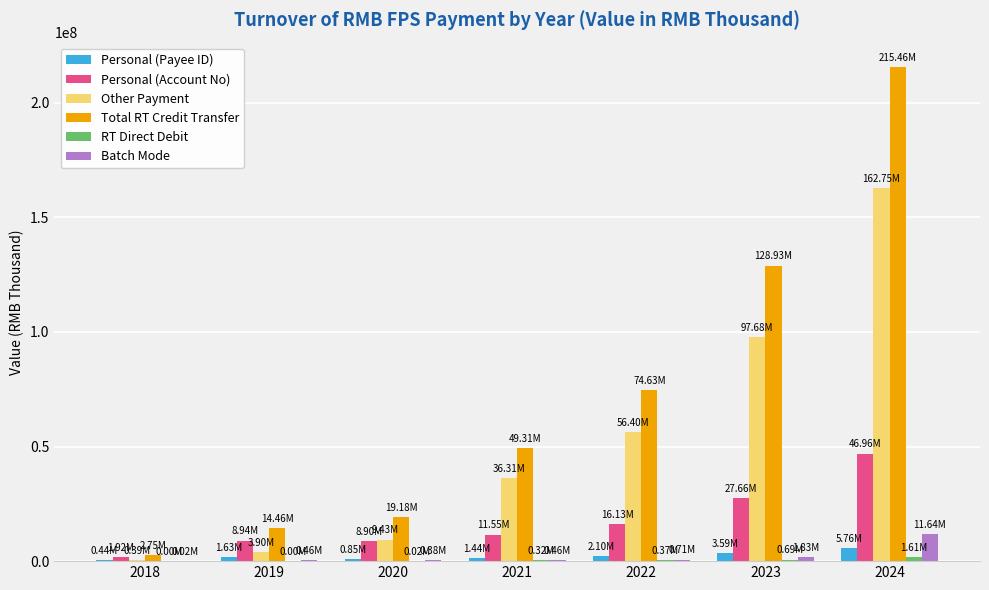

Which series changed the most between 2020 and 2022?

Total RT Credit Transfer